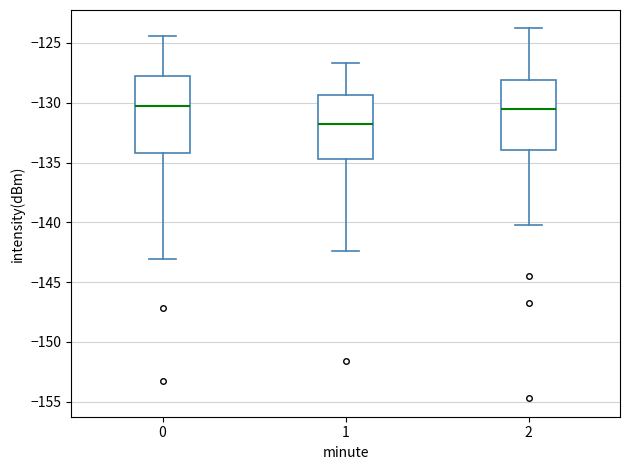

Which box has the lowest median line?

1